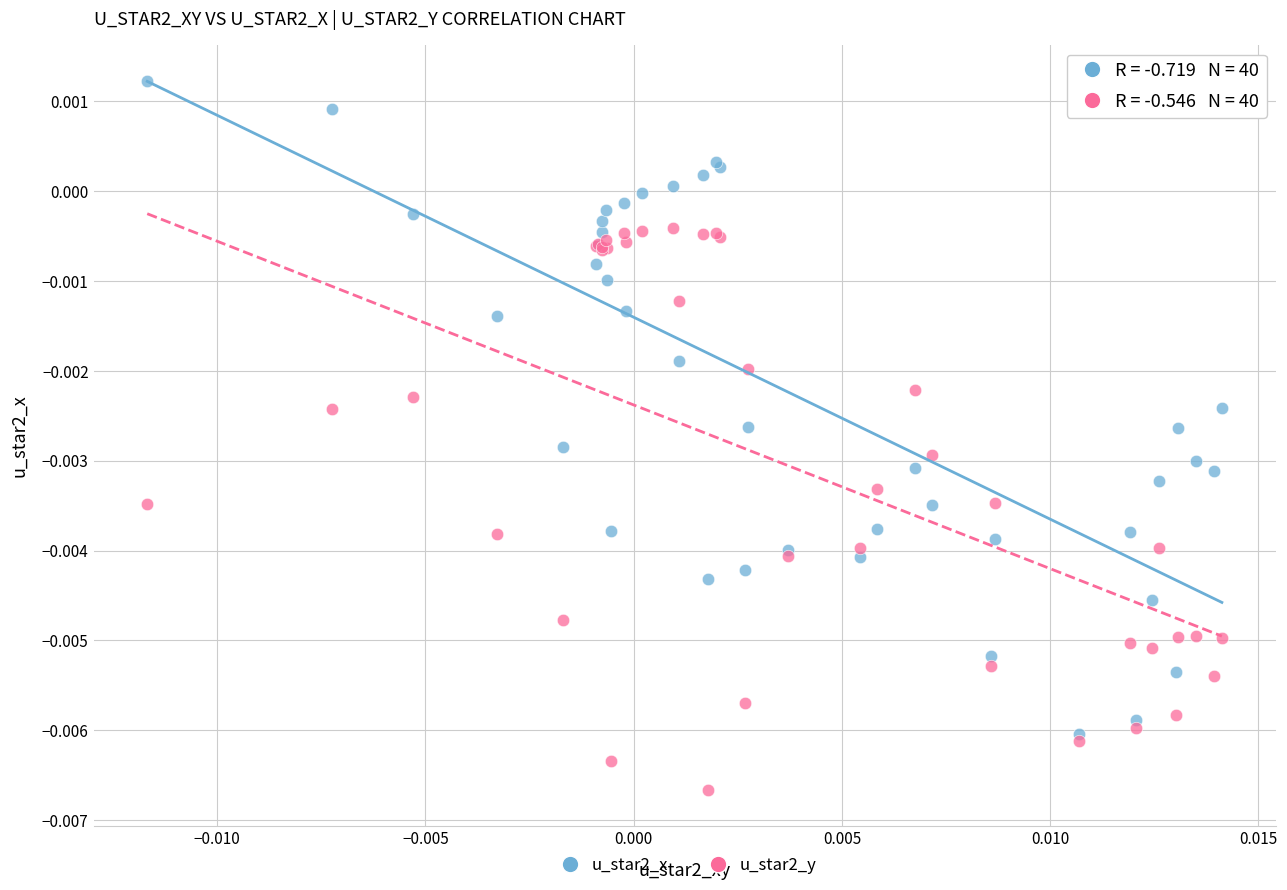

Which series contains the lowest Y value?

u_star2_y